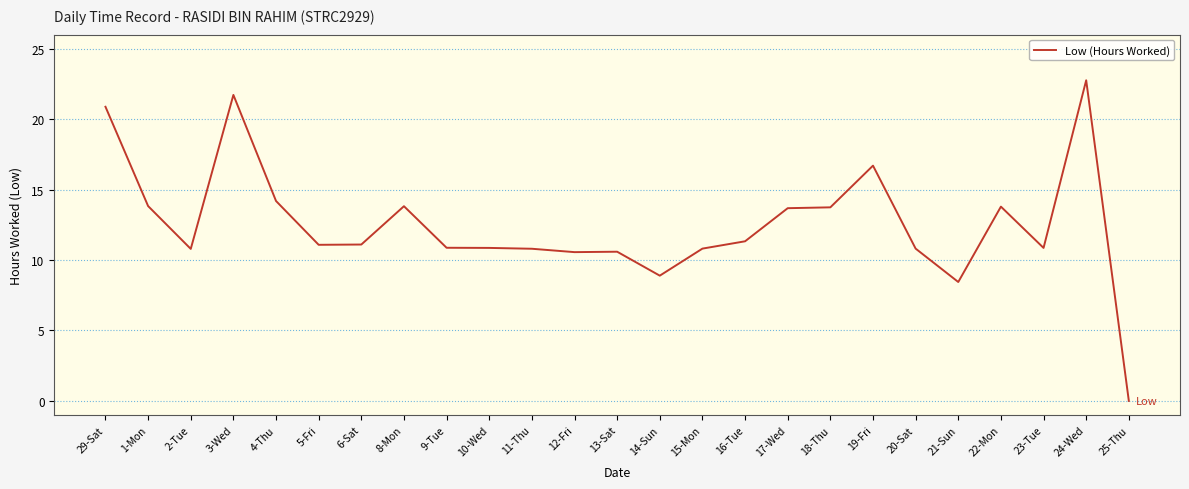

What is the sum of all values?

312.9